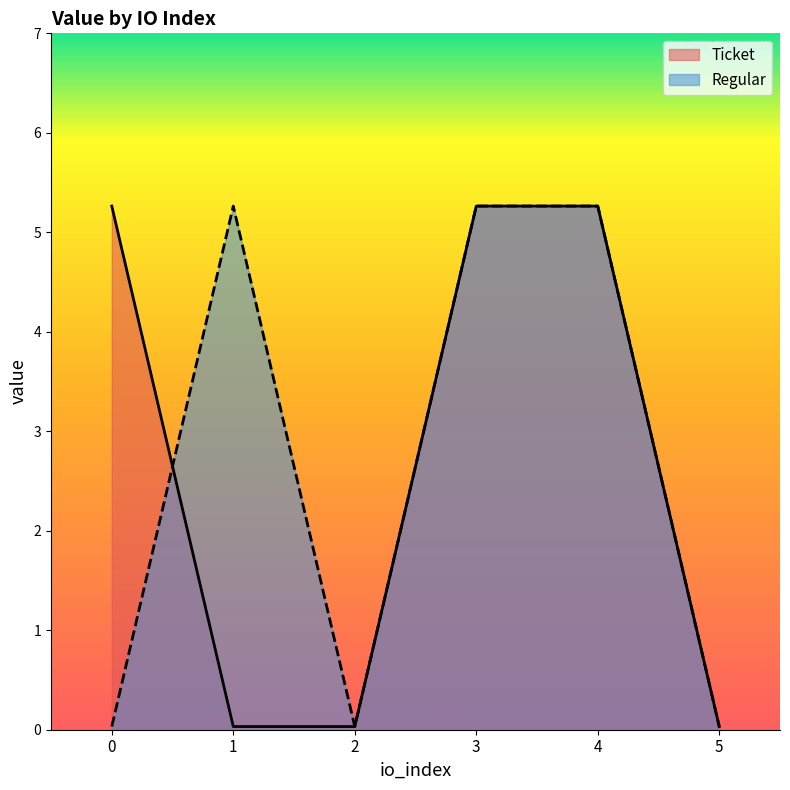

What is the difference between the second highest and minimum values in the Regular series?

5.2